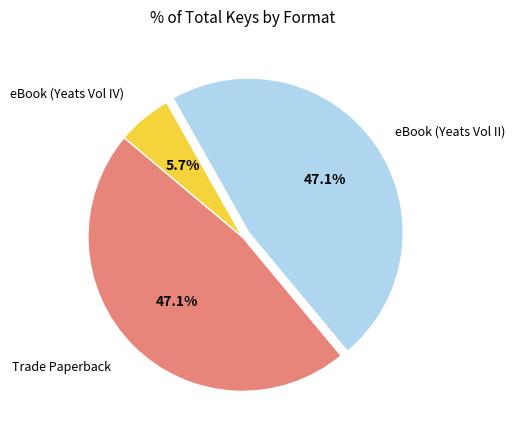

To the nearest percent, what is the difference between the largest and smallest slice percentages?

41%